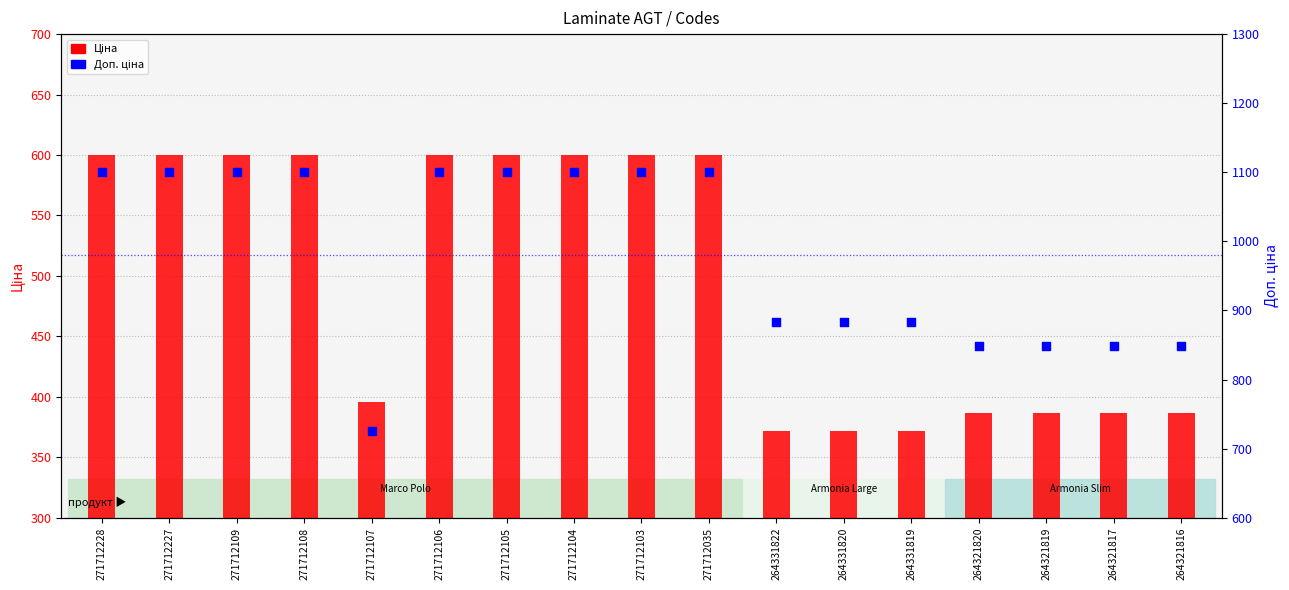

Which series has the largest total across all categories?

Доп. ціна